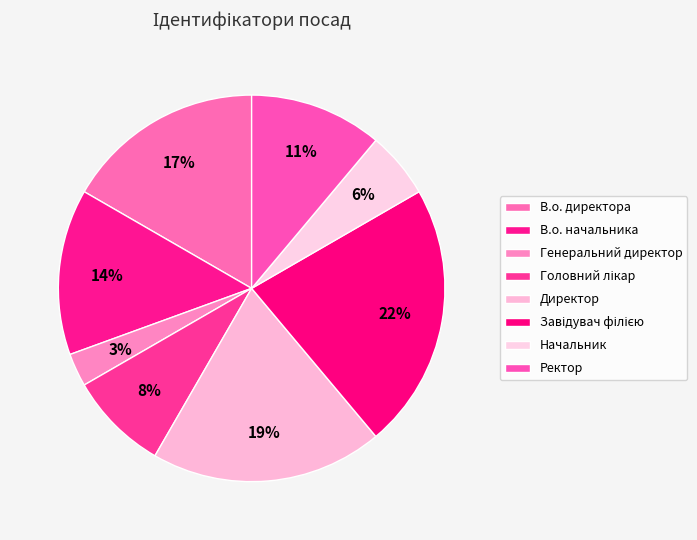

How many slices are in this pie chart?

8